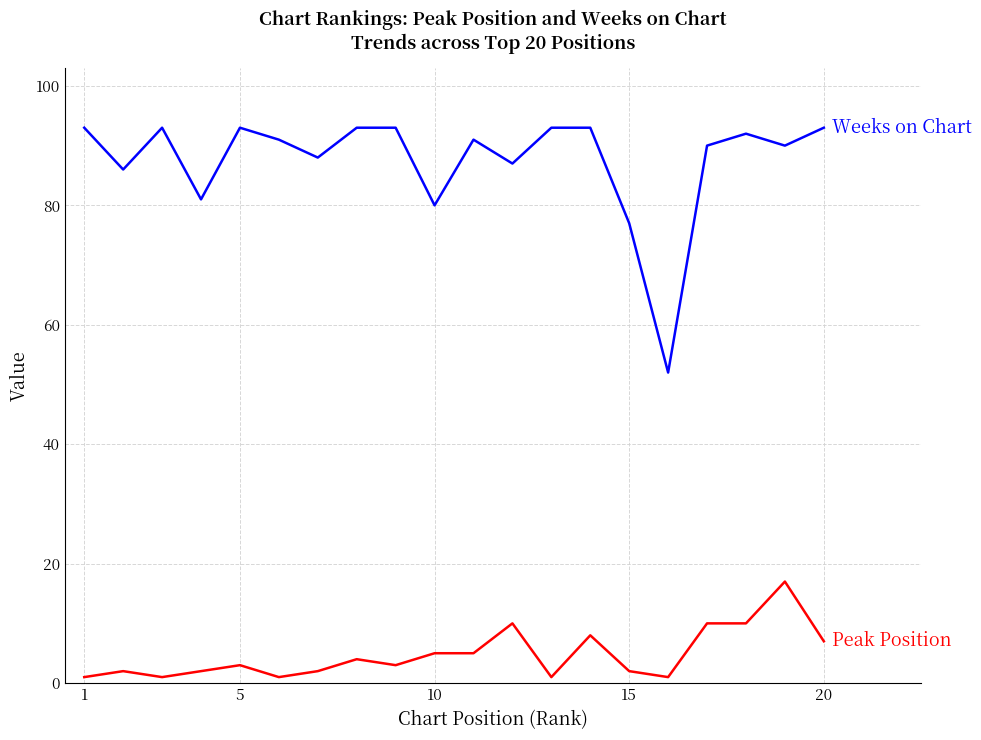

What is the maximum value shown in the chart?

93